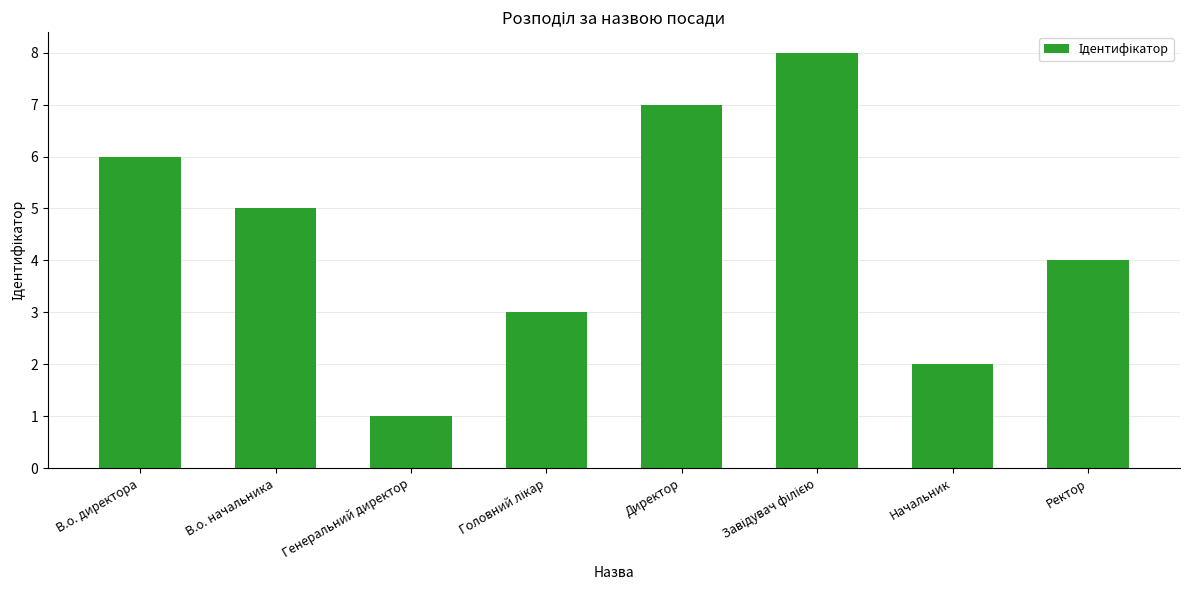

Which has a higher value, Начальник or Директор?

Директор